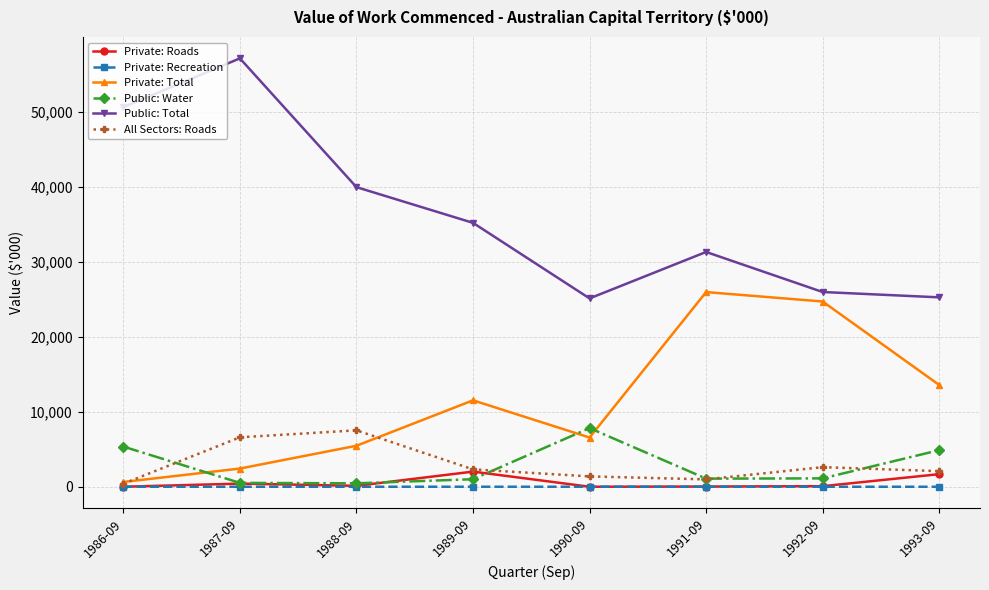

What is the spread (max minus min) of values at 1987-09?

57105